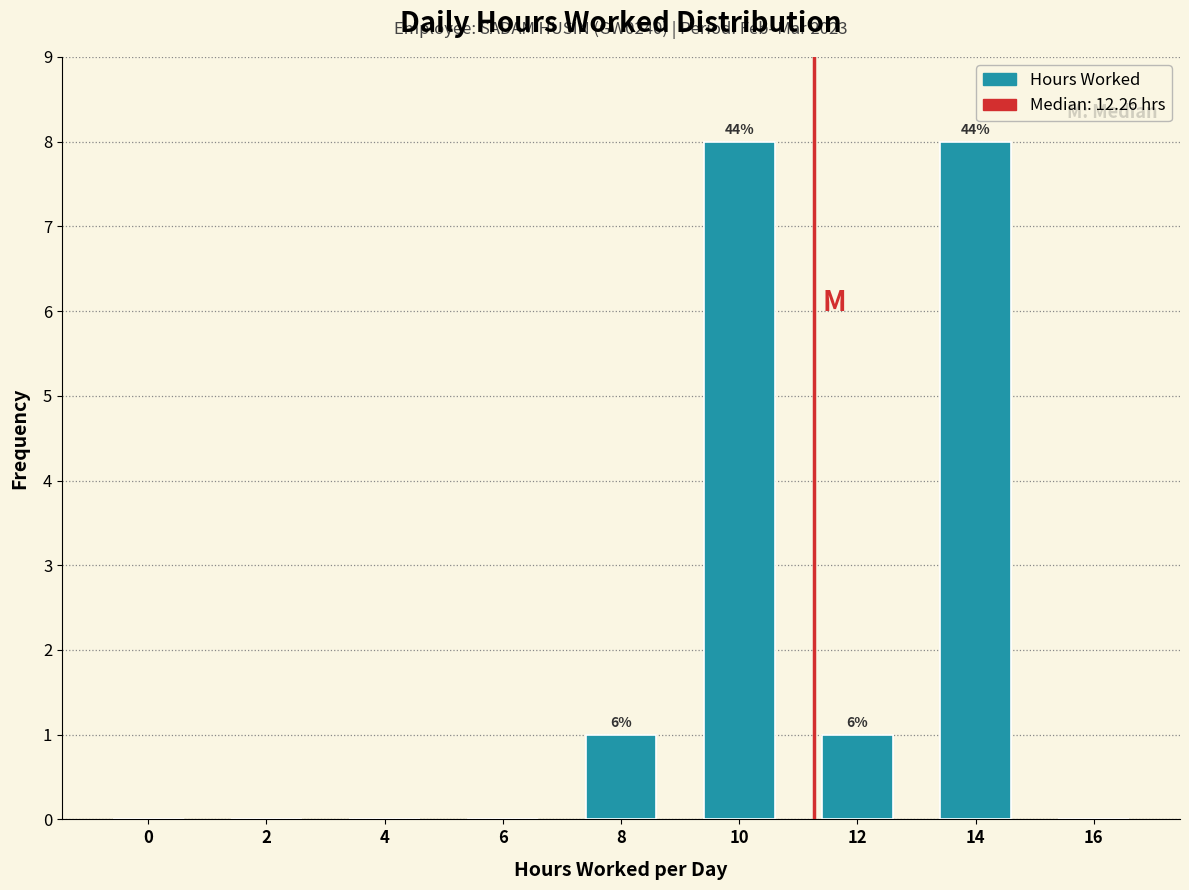

Reading right to left, what are all the values shown in this chart?

16=0	14=8	12=1	10=8	8=1	6=0	4=0	2=0	0=0